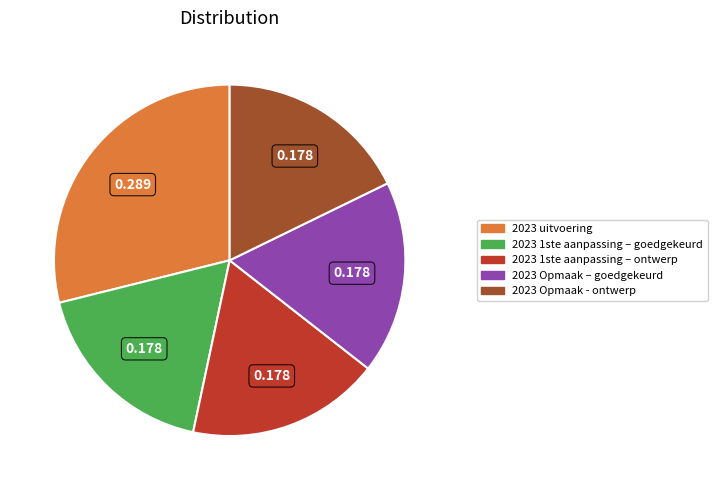

How many slices are in this pie chart?

5